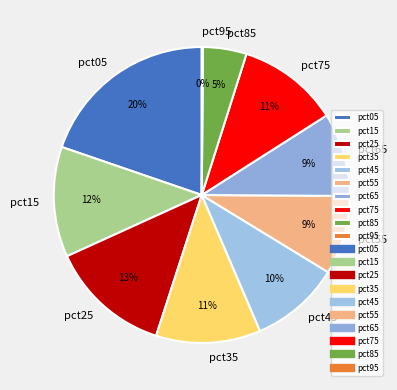

Is pct35 the majority of the pie?

No